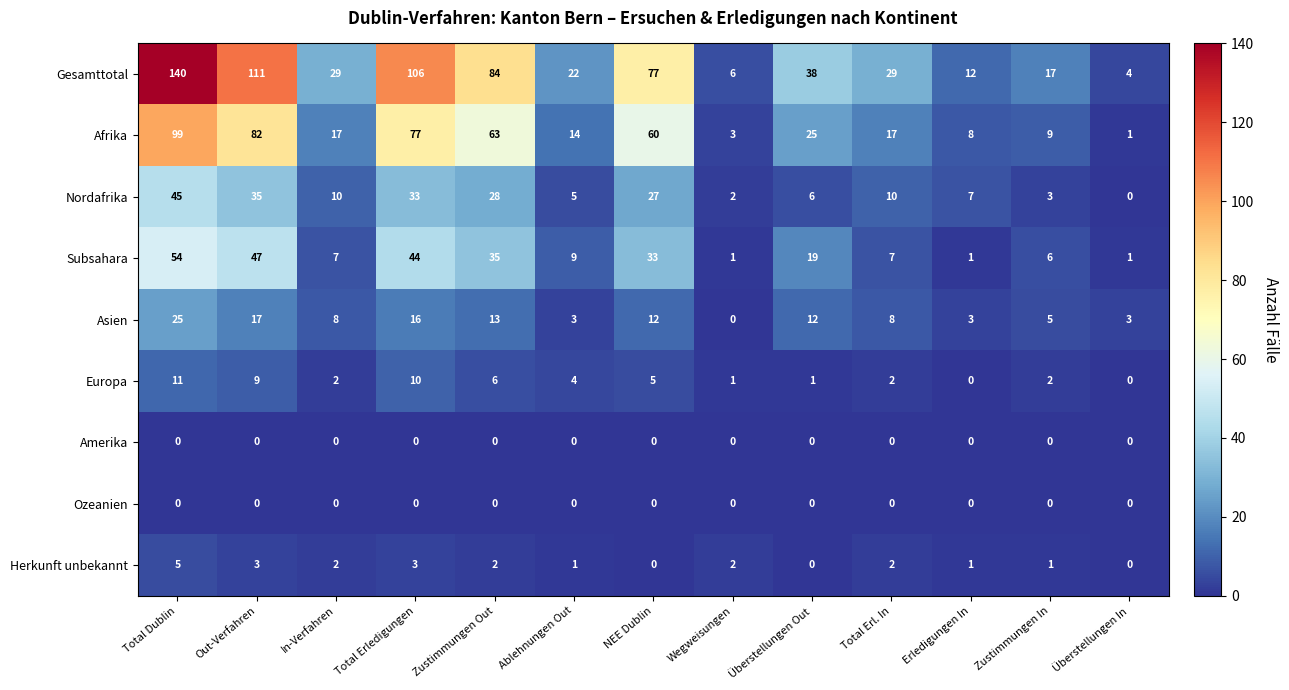

The value of Afrika at Wegweisungen is 3. True or false?

True